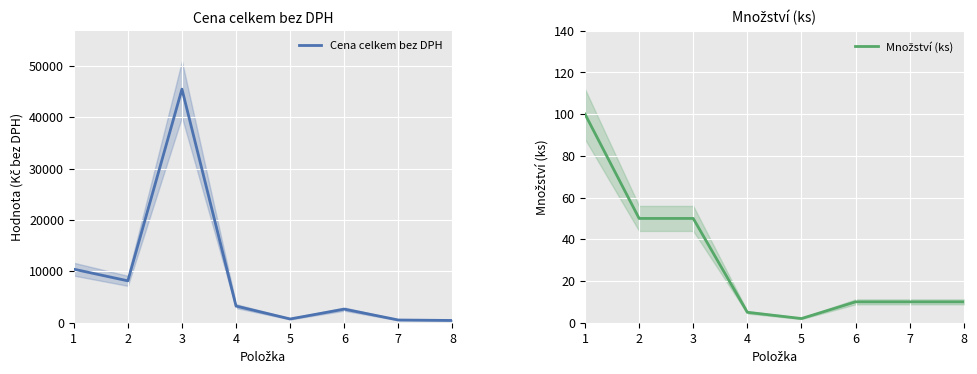

What is the spread (max minus min) of values at 3?

45409.5